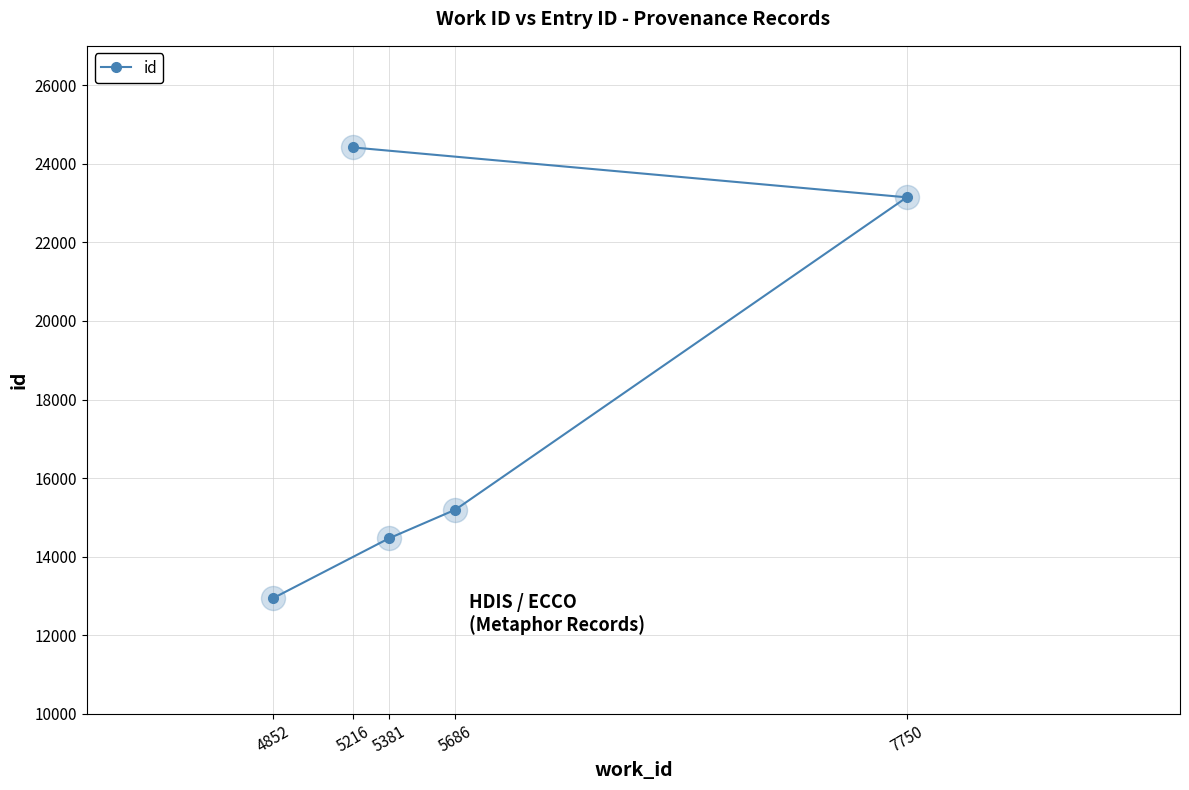

What is the ratio of the value at 5686 to the value at 5381?

1.1